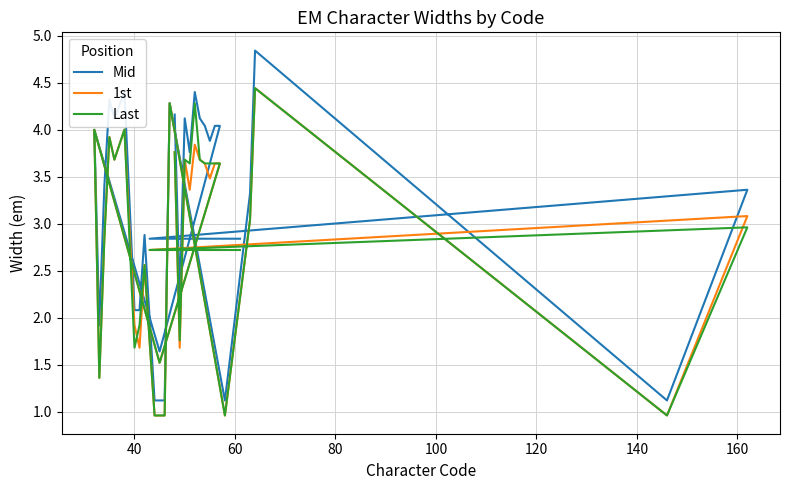

Which series has the largest total across all categories?

Mid